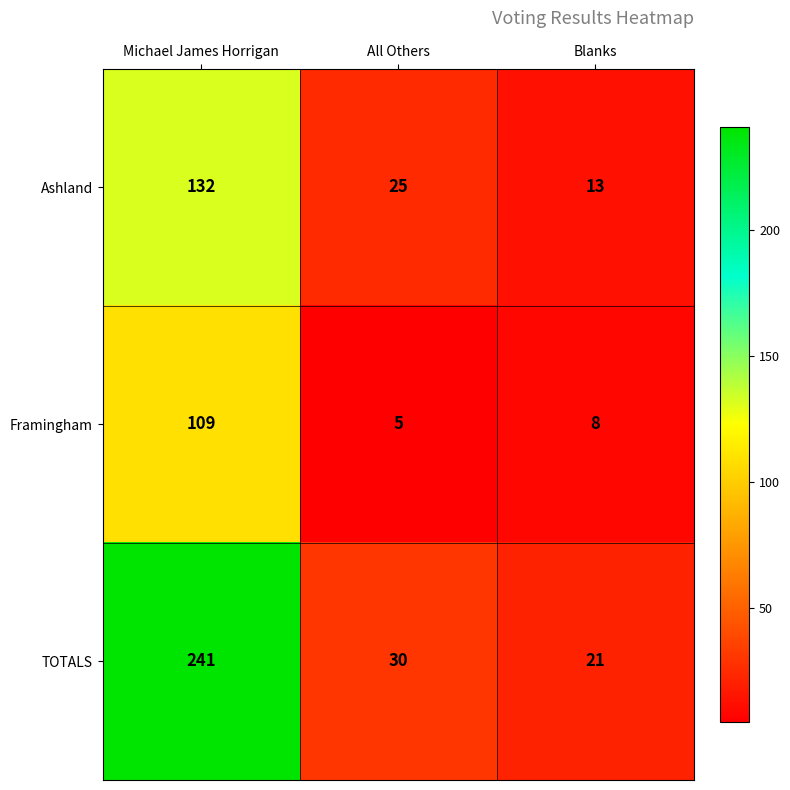

At which label does Framingham reach its peak?

Michael James Horrigan